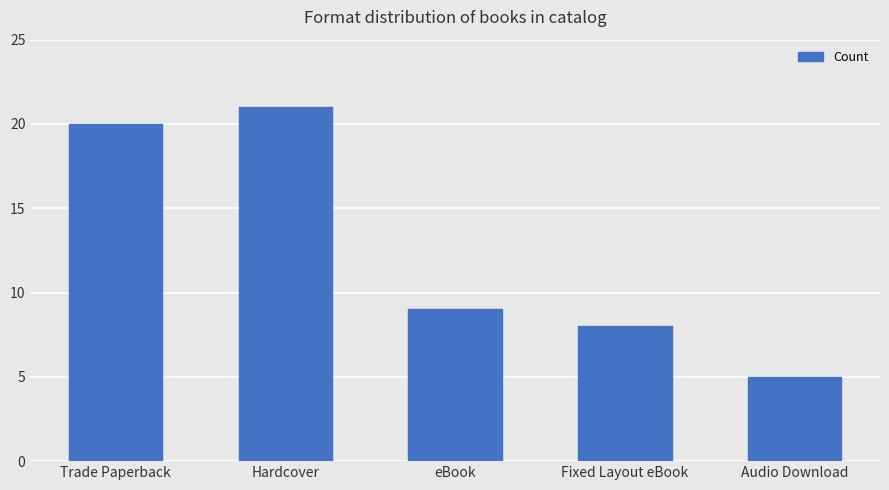

Which label corresponds to the smallest value in the chart?

Audio Download